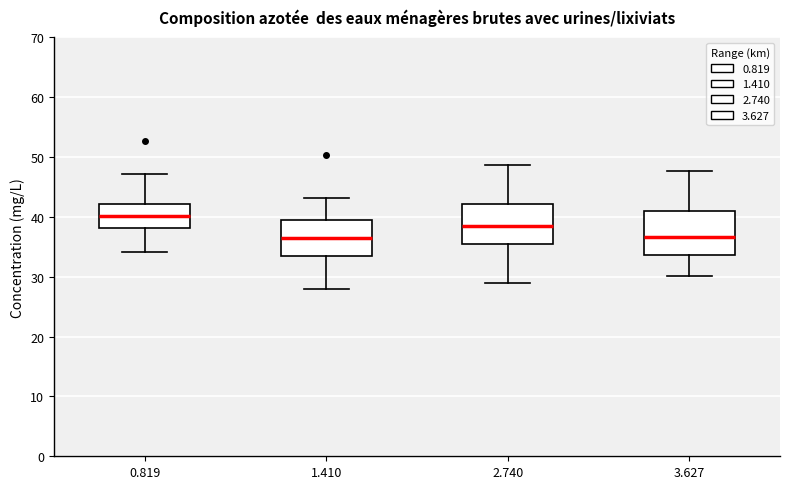

Reading left to right, transcribe this box plot: for each box, give where its median line is, the range the box spans, and where its two whiskers end, as read against the y-axis. The values are not printed on the chart, so give them approximately, as read against the axis.

0.819: median 40, box 38 to 42, whiskers 34 to 47
1.410: median 37, box 34 to 40, whiskers 28 to 43
2.740: median 39, box 35 to 42, whiskers 29 to 49
3.627: median 37, box 34 to 41, whiskers 30 to 48